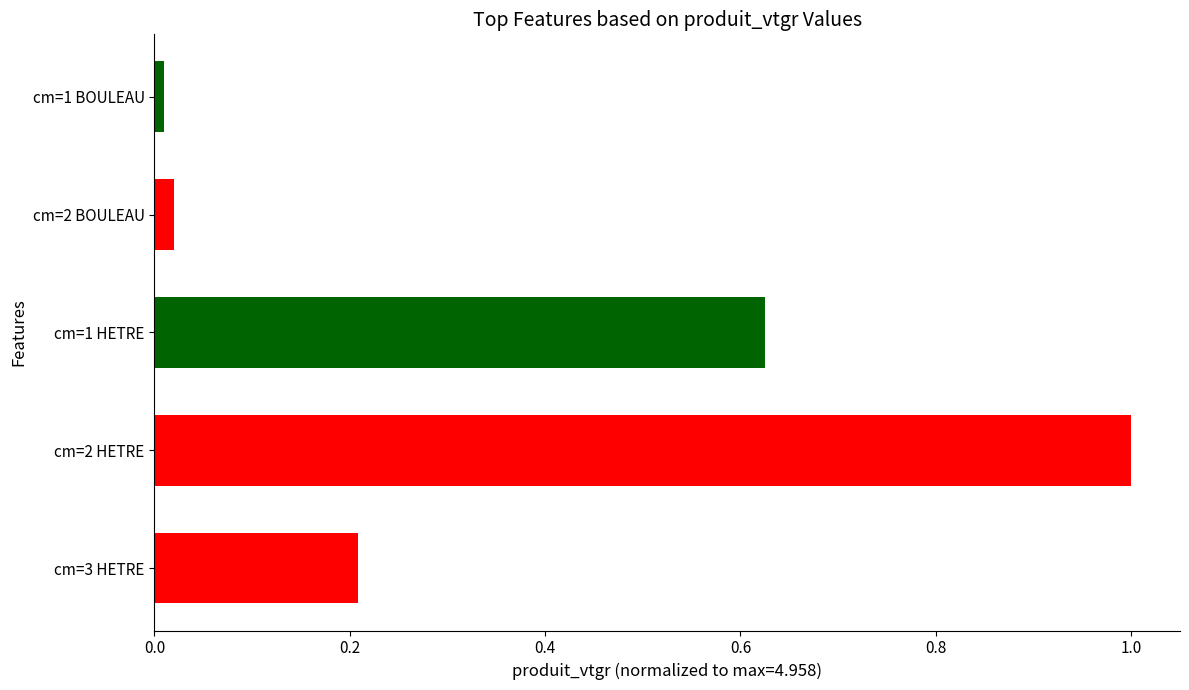

What is the value of the 4th bar from the top?

1.0